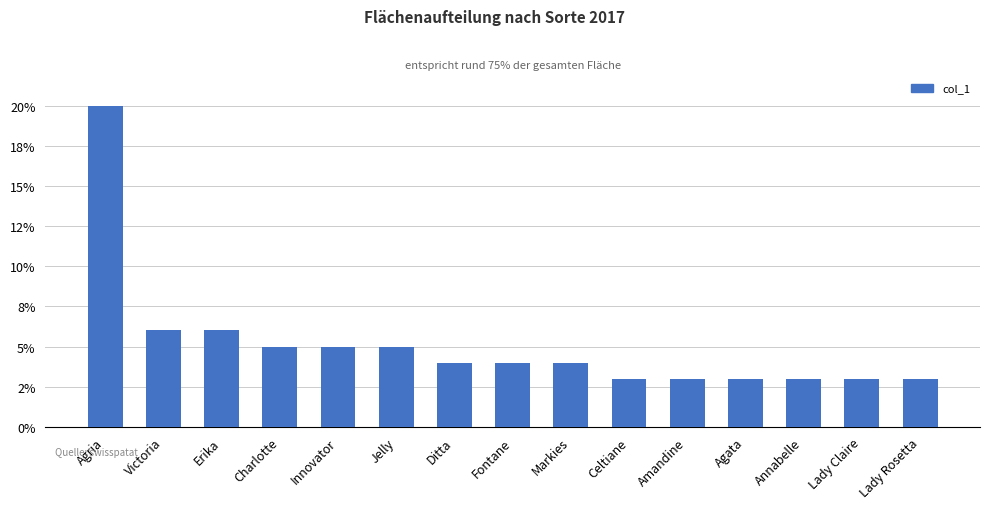

The value at Lady Rosetta is 0.0. True or false?

False